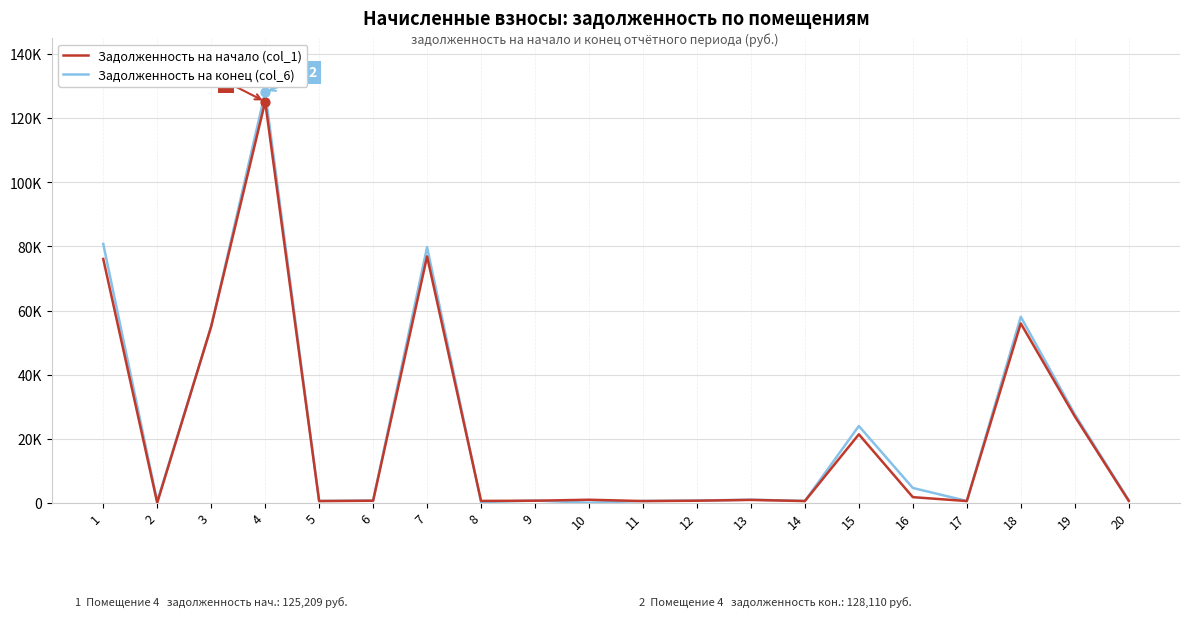

What is the total value across all series at 2?

418.5